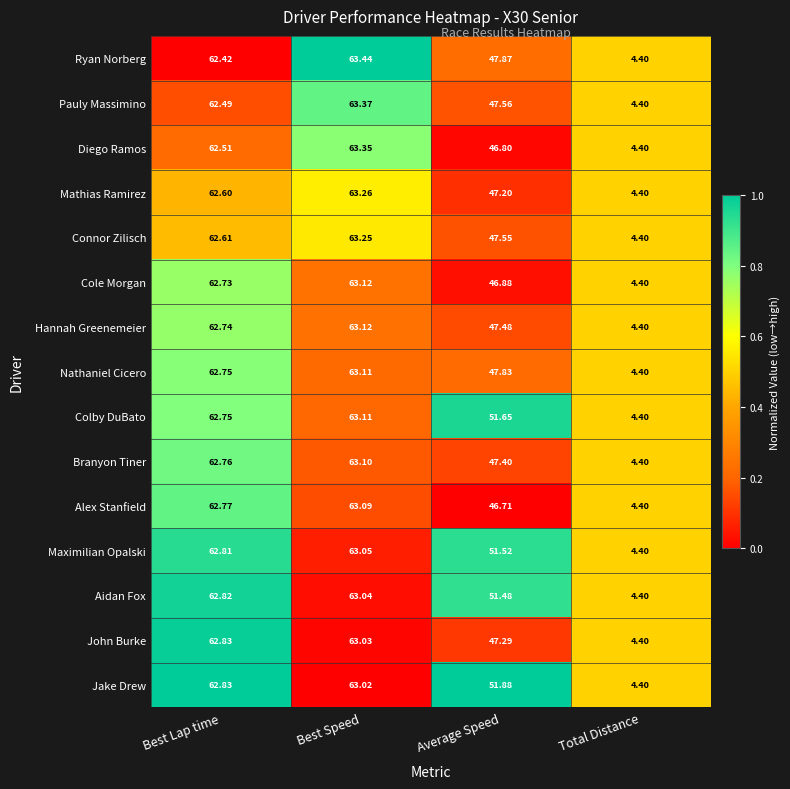

List the labels in order of John Burke value, smallest first.

Total Distance, Average Speed, Best Lap time, Best Speed